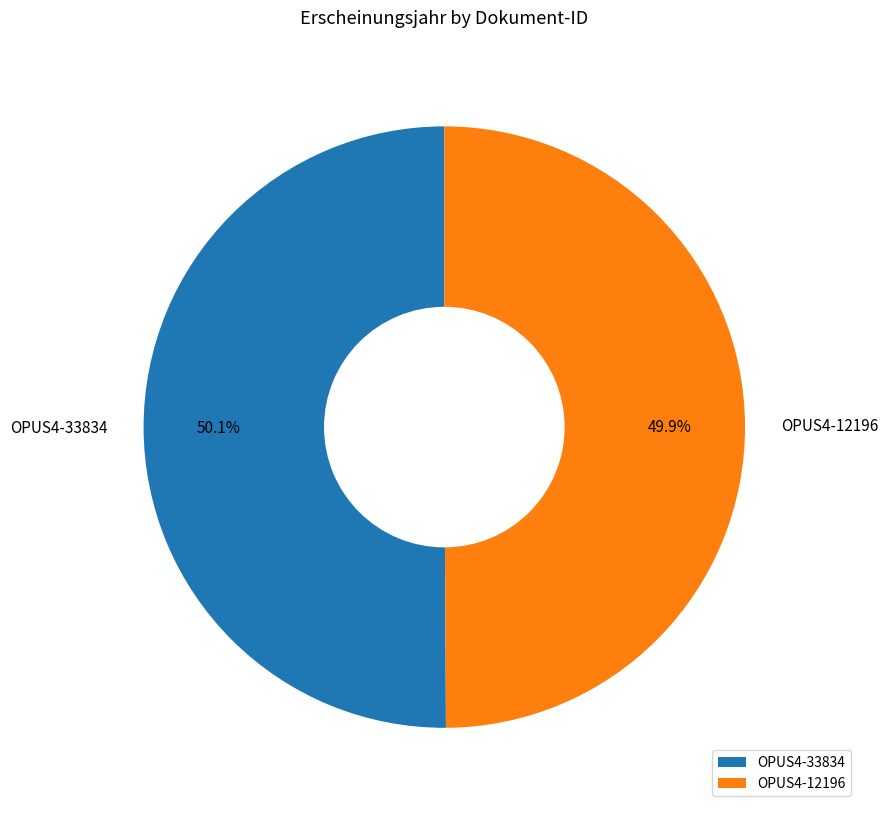

Is it true that OPUS4-12196 is 50% of the pie?

True